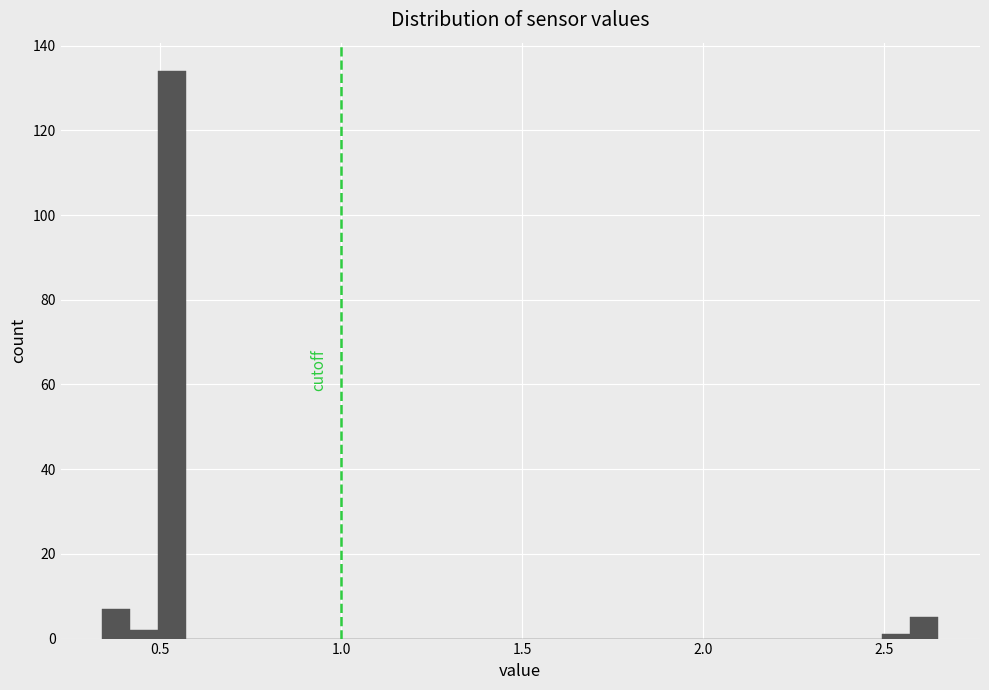

Read against the x-axis, roughly where is the centre of the tallest bar?

0.55